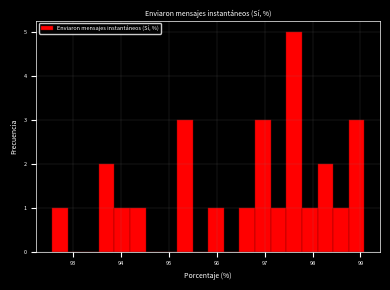

Read against the x-axis, roughly where is the centre of the tallest bar?

97.6